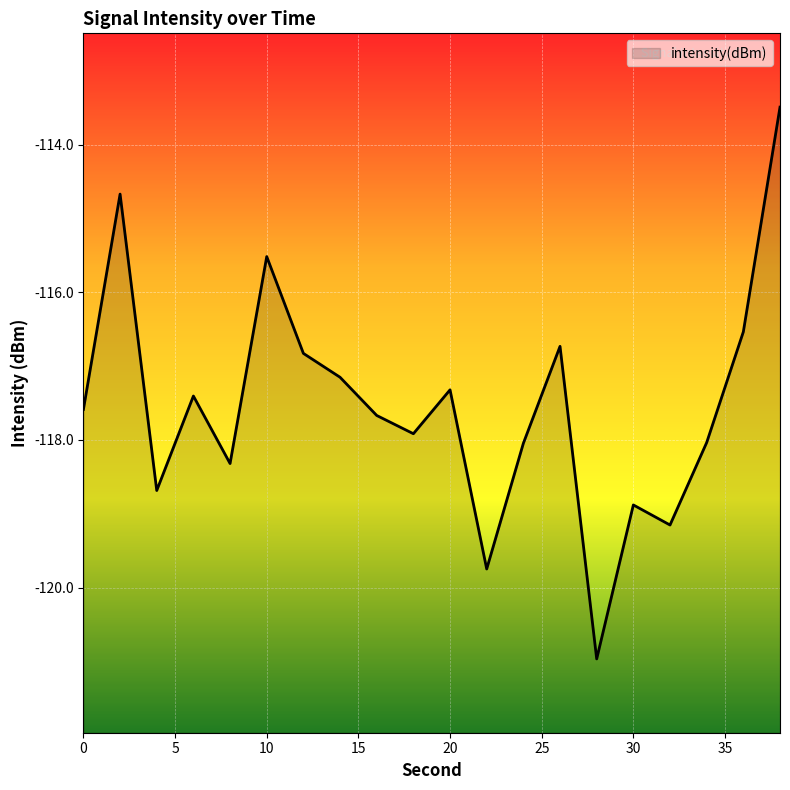

True or false: the data shows -118.7 at 4.

True